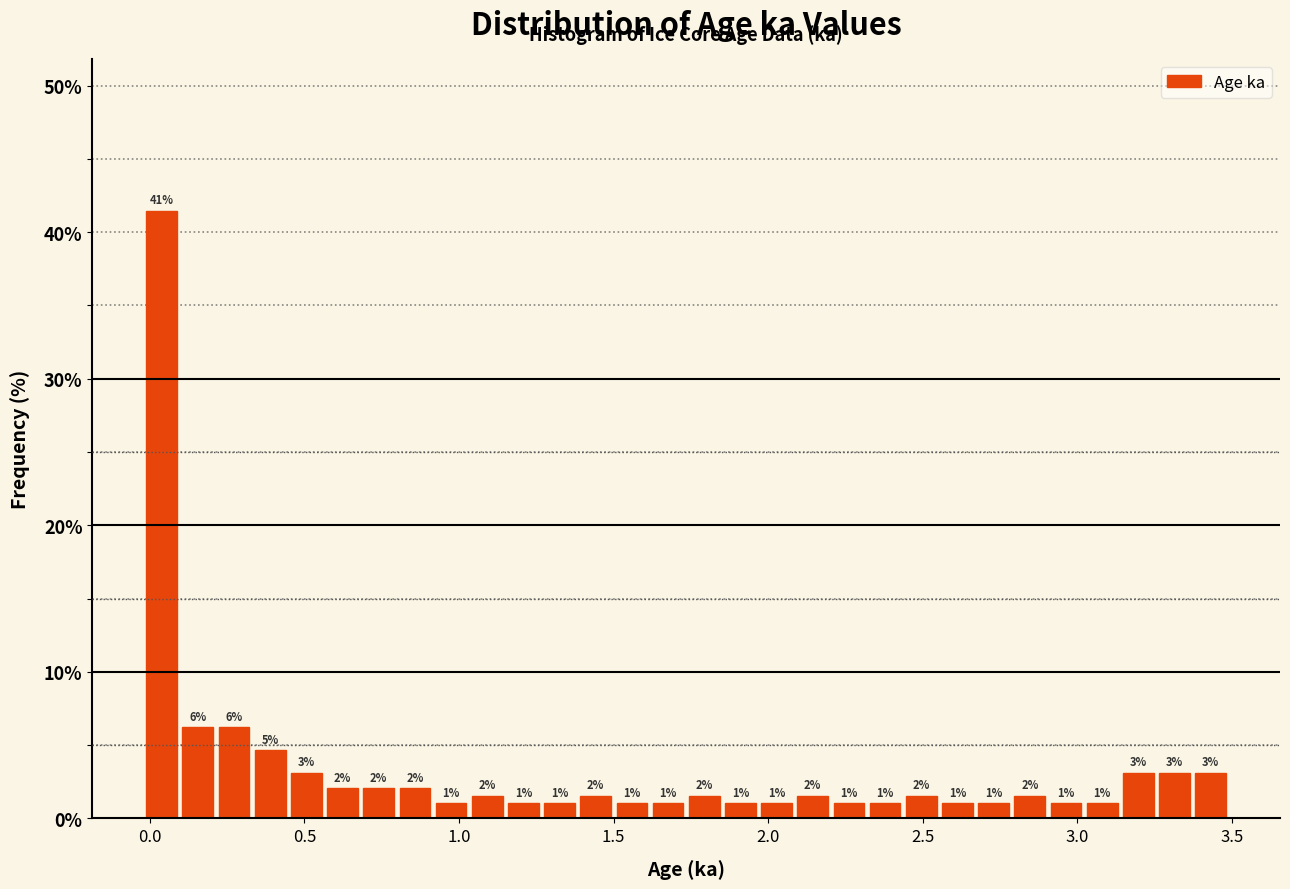

Read against the x-axis, roughly where is the centre of the tallest bar?

0.05